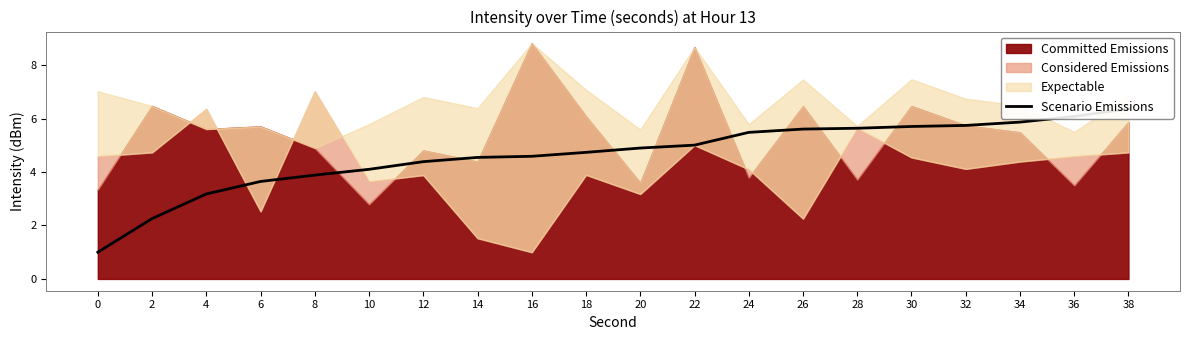

What is the average value?

4.6